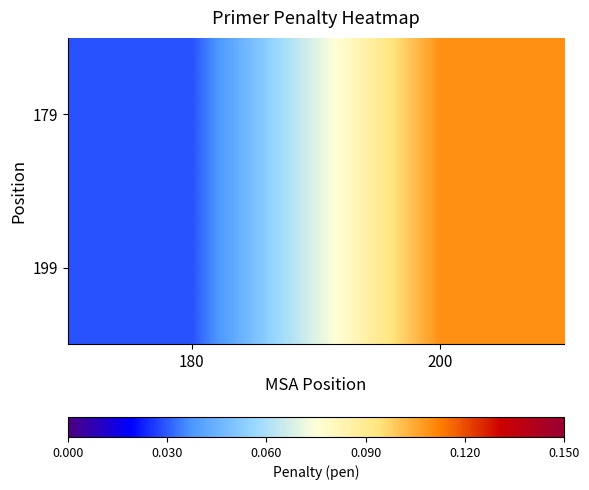

Which label corresponds to the largest value in the chart?

200